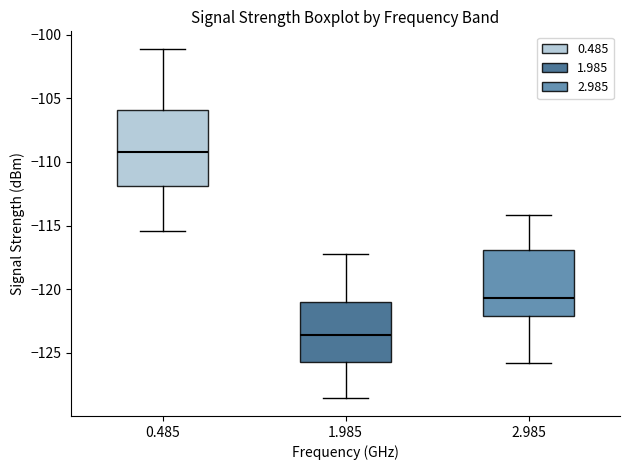

Which box is the tallest, from its lower edge to its upper edge?

0.485